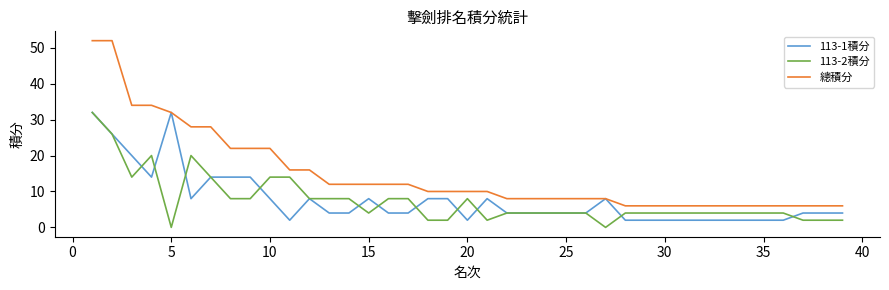

True or false: 113-1積分 has more than 2 interior local peaks.

True